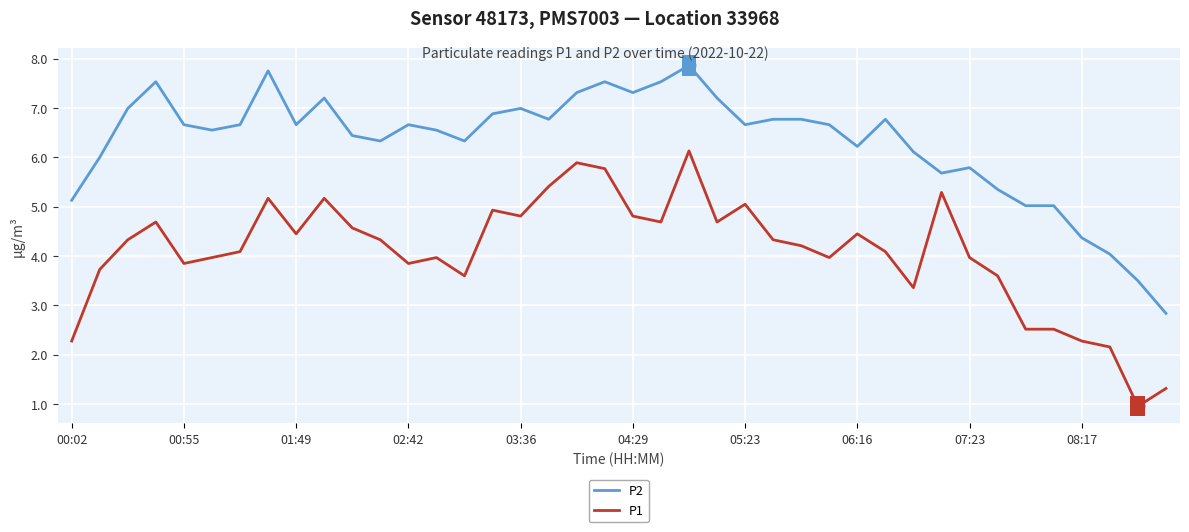

How many series are shown in this chart?

2